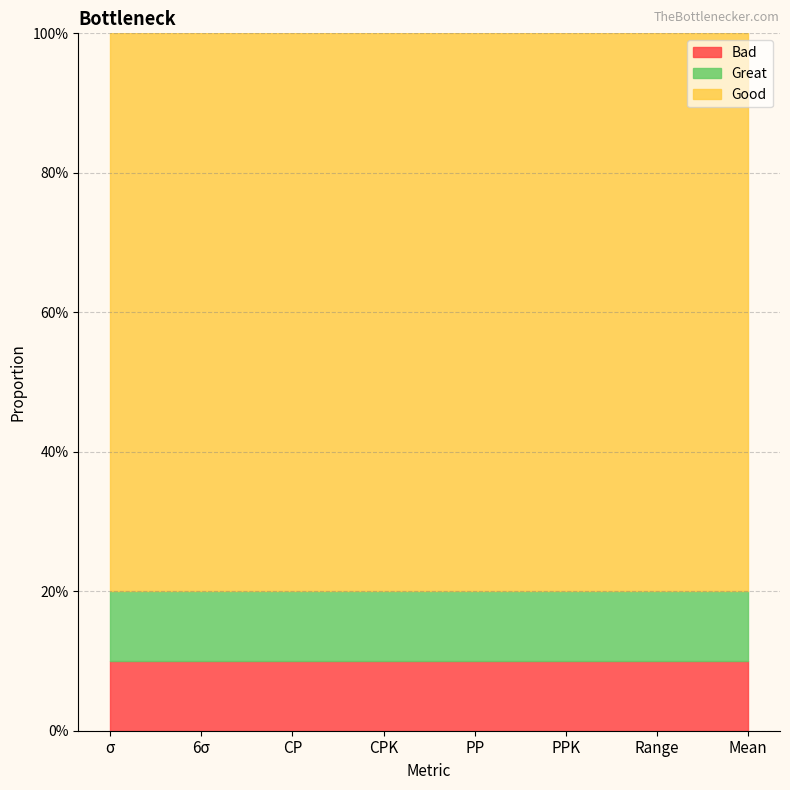

What is the maximum value shown in the chart?

0.8